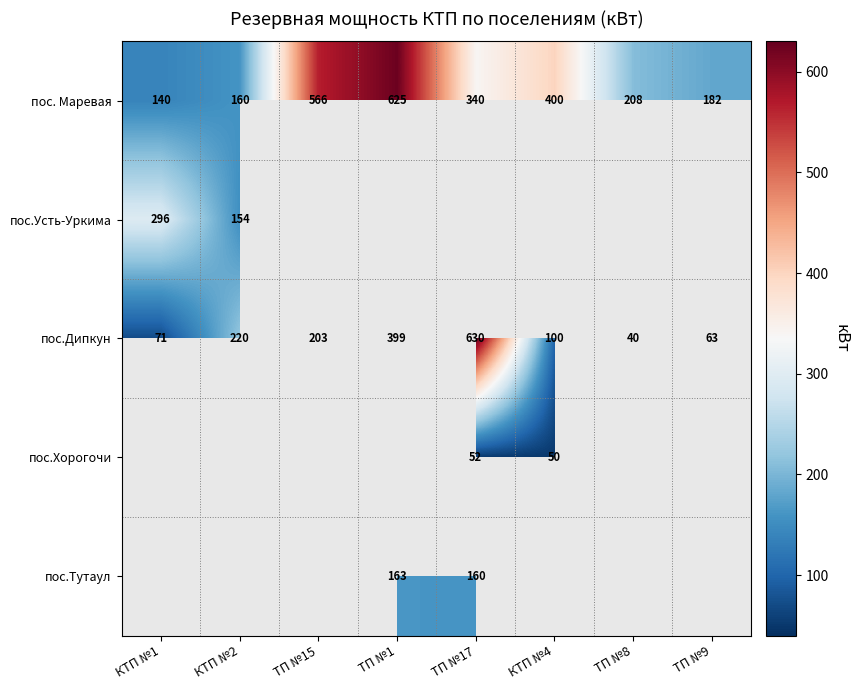

At which label does пос.Дипкун first exceed 203?

КТП №2